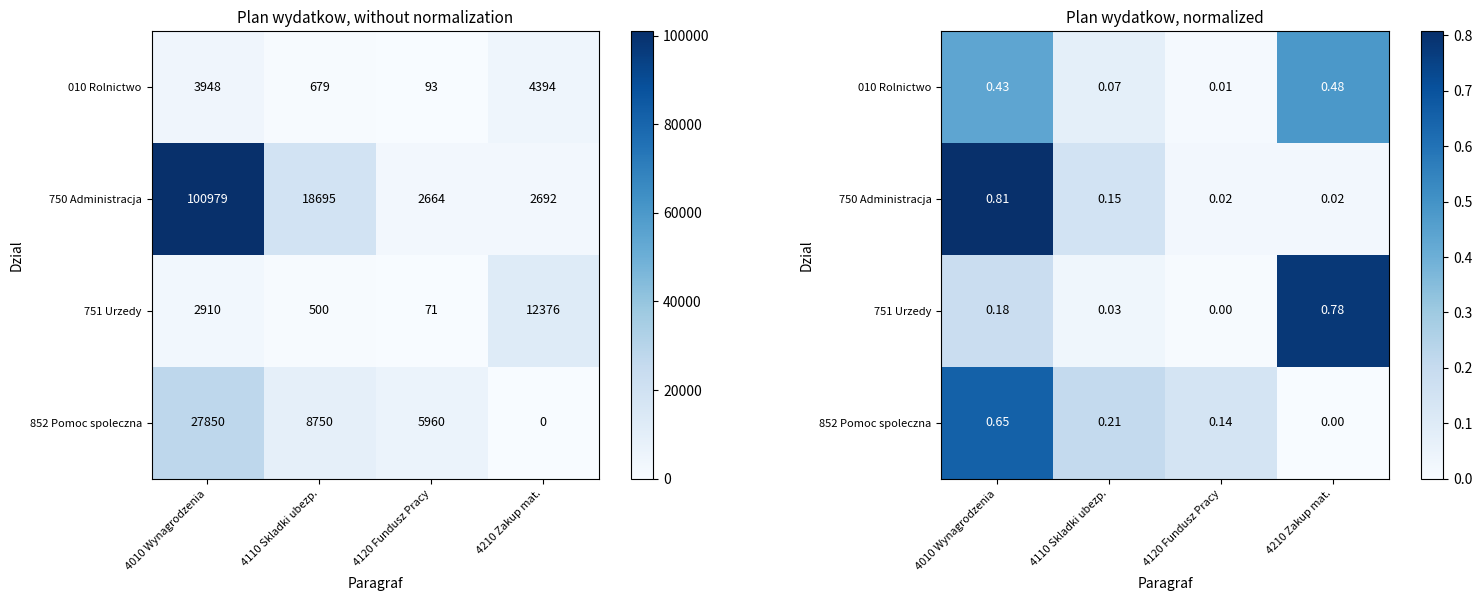

At which label does 751 Urzedy reach its minimum?

4120 Fundusz Pracy